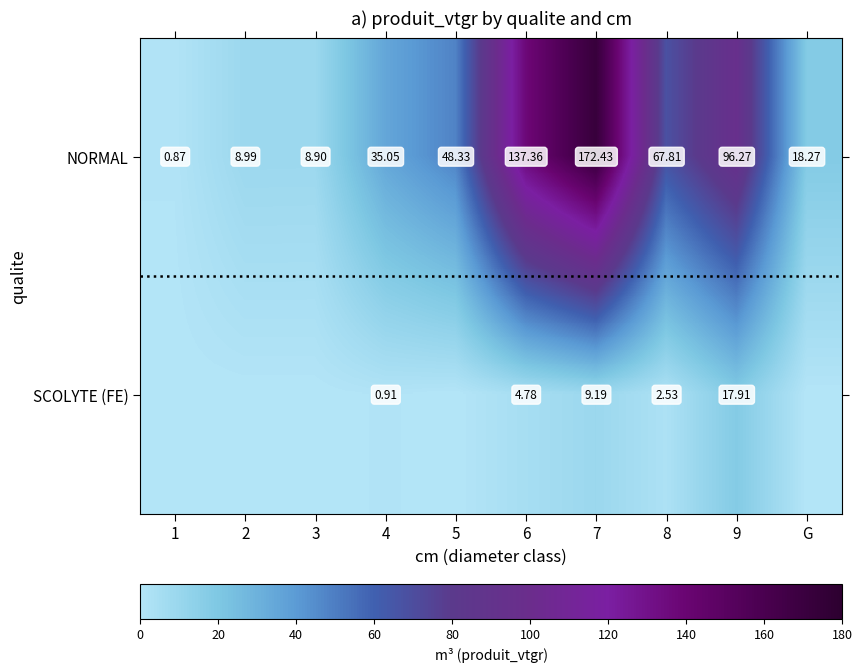

Is it true that NORMAL equals 8.9 at 3?

True